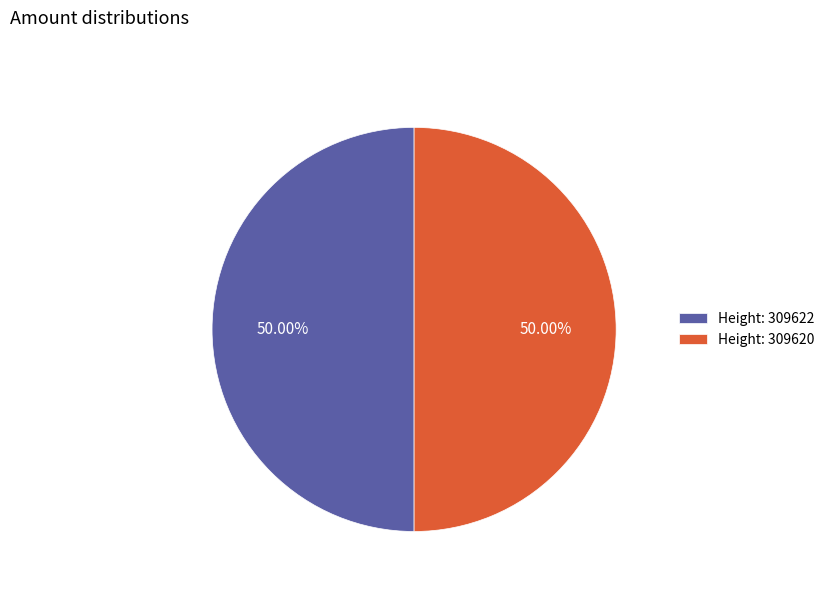

Approximately how many times larger is the value at Height: 309622 compared to Height: 309620?

1.0